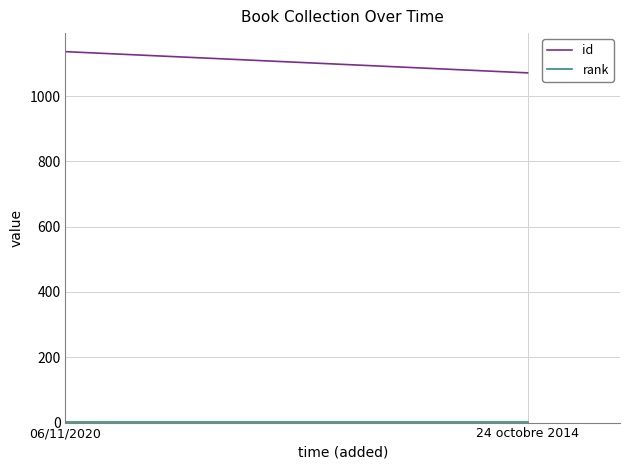

What position from the left is 06/11/2020?

1